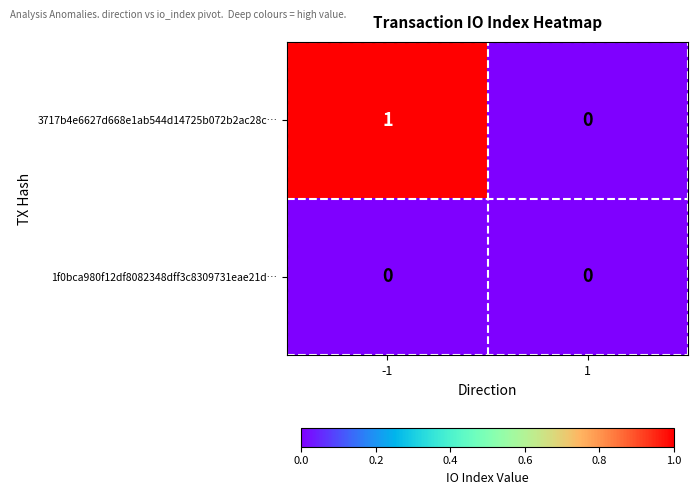

Which series has the largest total across all categories?

3717b4e6627d668e1ab544d14725b072b2ac28c…